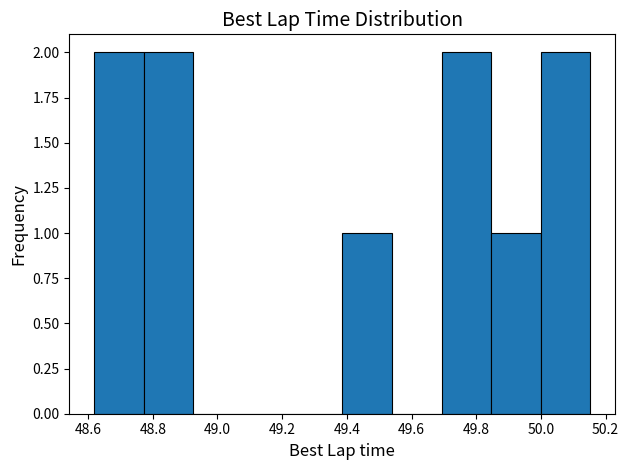

Reading left to right, list every bar in this chart as the range it spans on the x-axis followed by its height. Neither the bar edges nor the heights are printed on the chart, so give them approximately, as read against the axes.

48.62 to 48.78: 2
48.78 to 48.92: 2
48.92 to 49.08: 0
49.08 to 49.24: 0
49.24 to 49.38: 0
49.38 to 49.54: 1
49.54 to 49.70: 0
49.70 to 49.84: 2
49.84 to 50.00: 1
50.00 to 50.16: 2